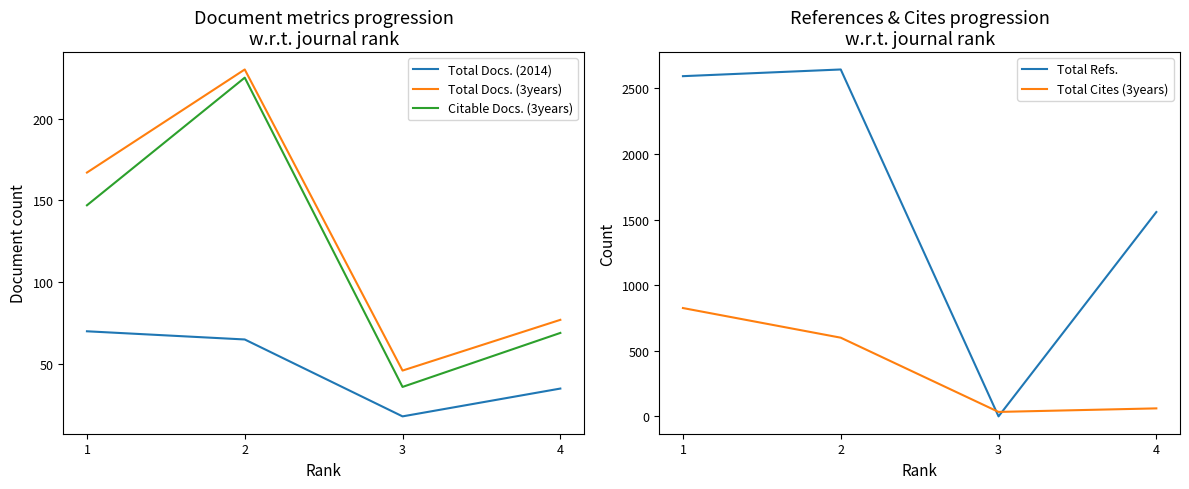

How many values in the Total Refs. series exceed 2594?

1